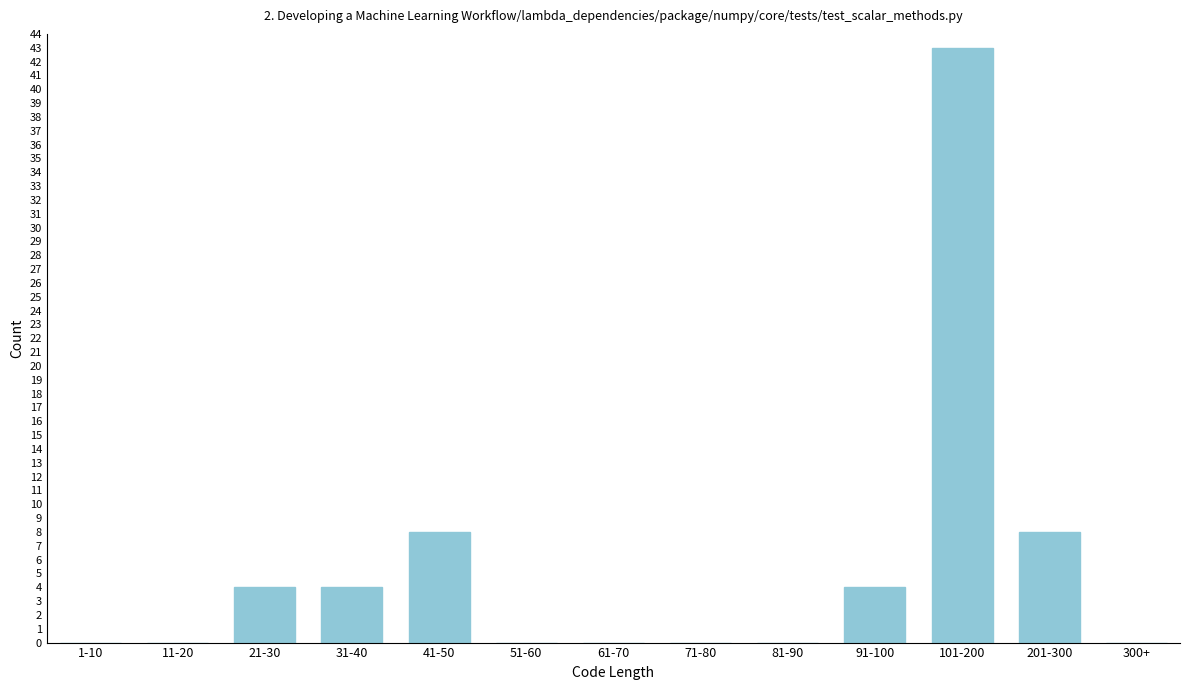

Reading left to right, transcribe all the data shown in this chart.

1-10=0	11-20=0	21-30=4	31-40=4	41-50=8	51-60=0	61-70=0	71-80=0	81-90=0	91-100=4	101-200=43	201-300=8	300+=0